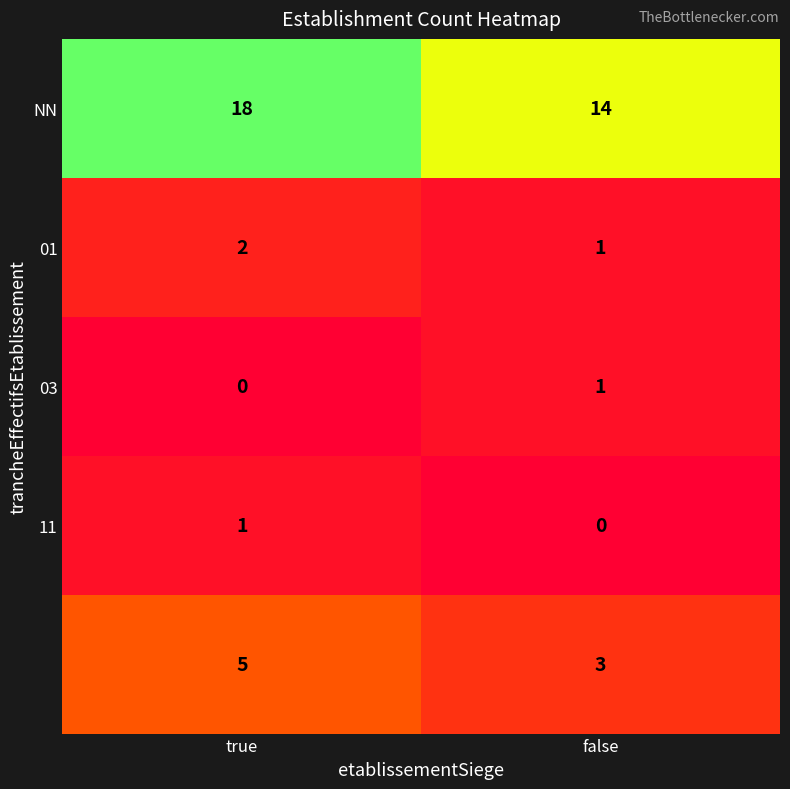

At which category is the sum across all series the highest?

true